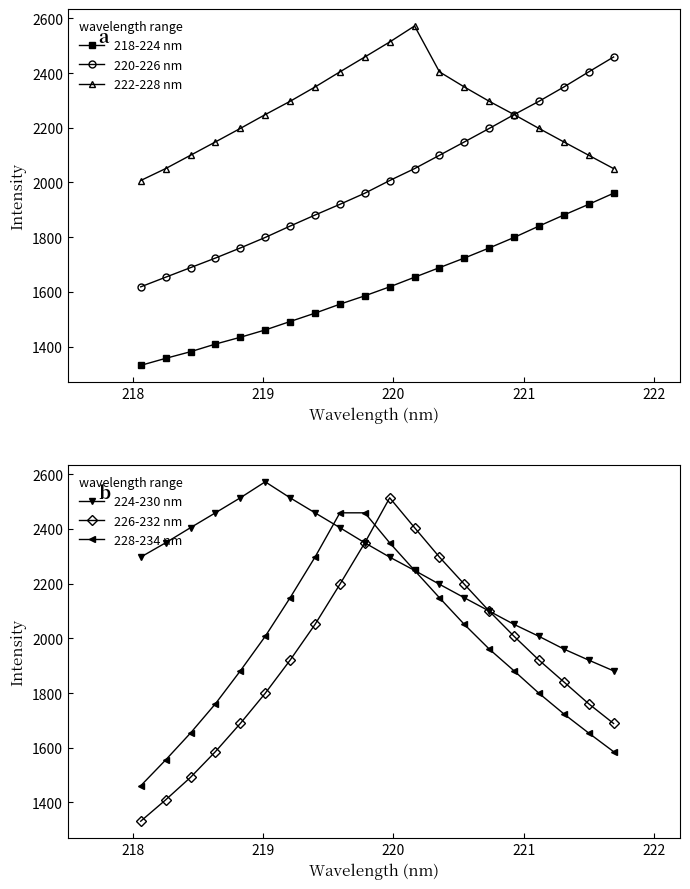

What is the highest value of the 226-232 nm series?

2513.5